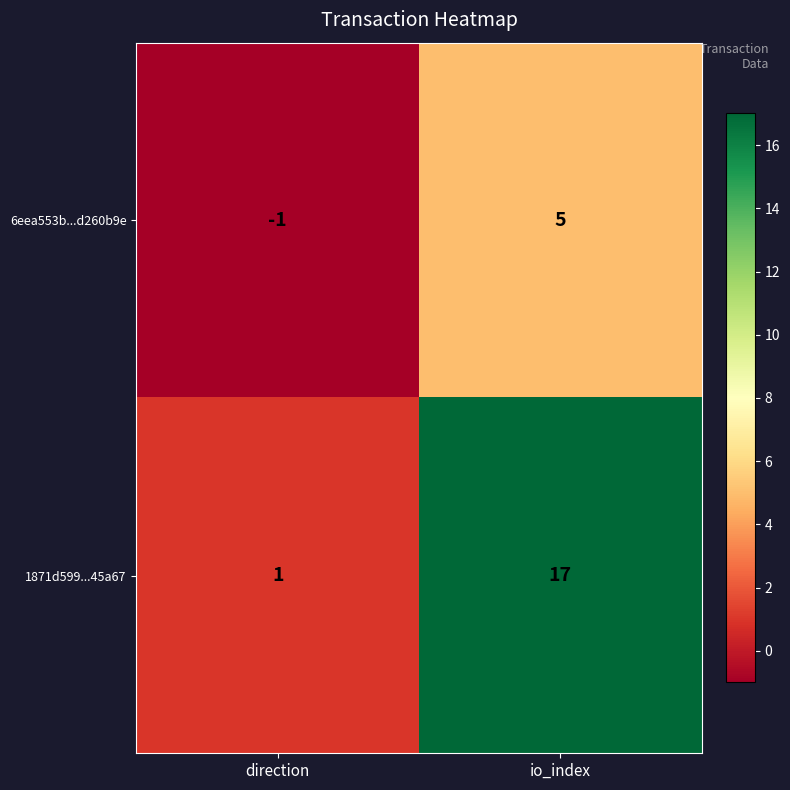

At which category is the sum across all series the highest?

io_index